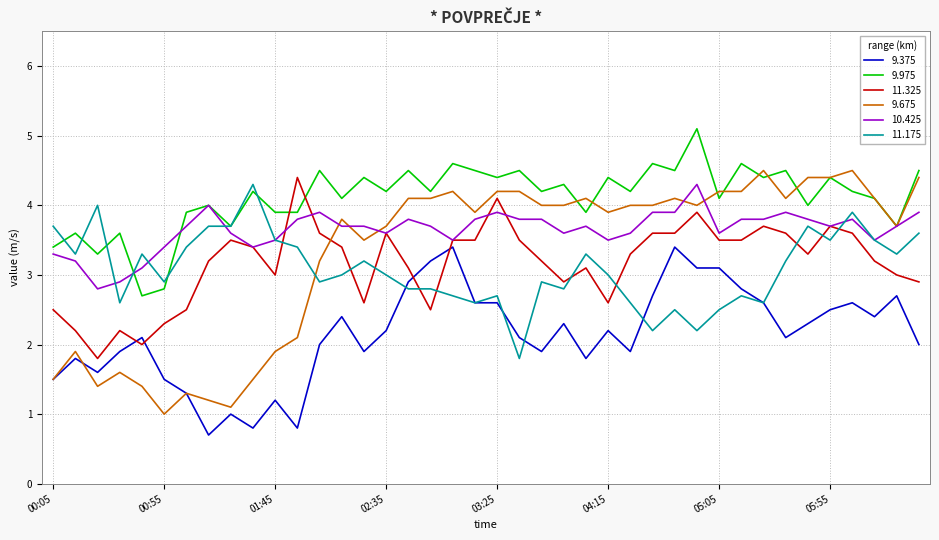

Which series has the largest total across all categories?

9.975